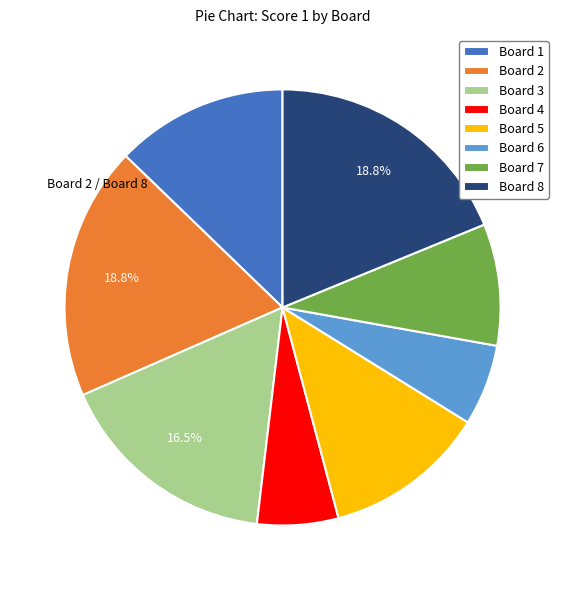

Does any single category account for the majority?

No